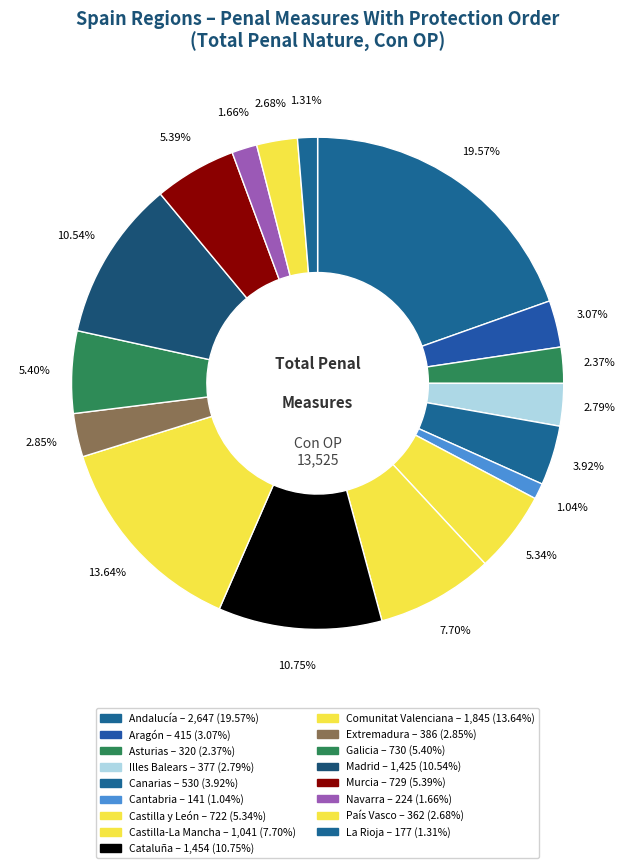

What is the ratio of the value at Canarias to the value at Asturias?

1.7